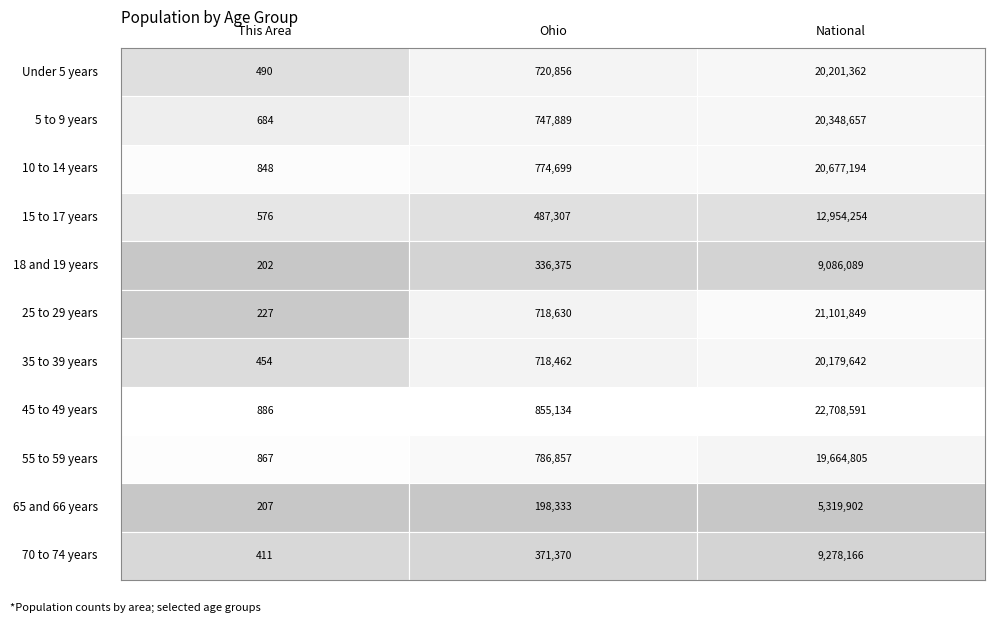

Reading left to right, list all the values displayed in this chart.

Under 5 years: 0=490	1=720856	2=20201362
5 to 9 years: 0=684	1=747889	2=20348657
10 to 14 years: 0=848	1=774699	2=20677194
15 to 17 years: 0=576	1=487307	2=12954254
18 and 19 years: 0=202	1=336375	2=9086089
25 to 29 years: 0=227	1=718630	2=21101849
35 to 39 years: 0=454	1=718462	2=20179642
45 to 49 years: 0=886	1=855134	2=22708591
55 to 59 years: 0=867	1=786857	2=19664805
65 and 66 years: 0=207	1=198333	2=5319902
70 to 74 years: 0=411	1=371370	2=9278166